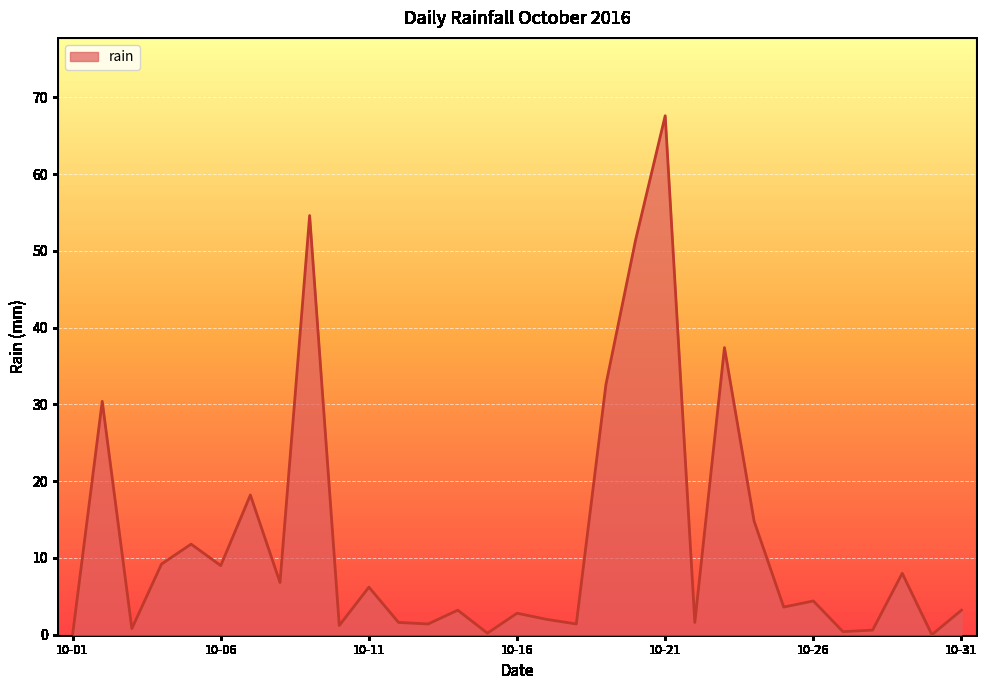

What is the difference between the maximum and minimum values?

67.6